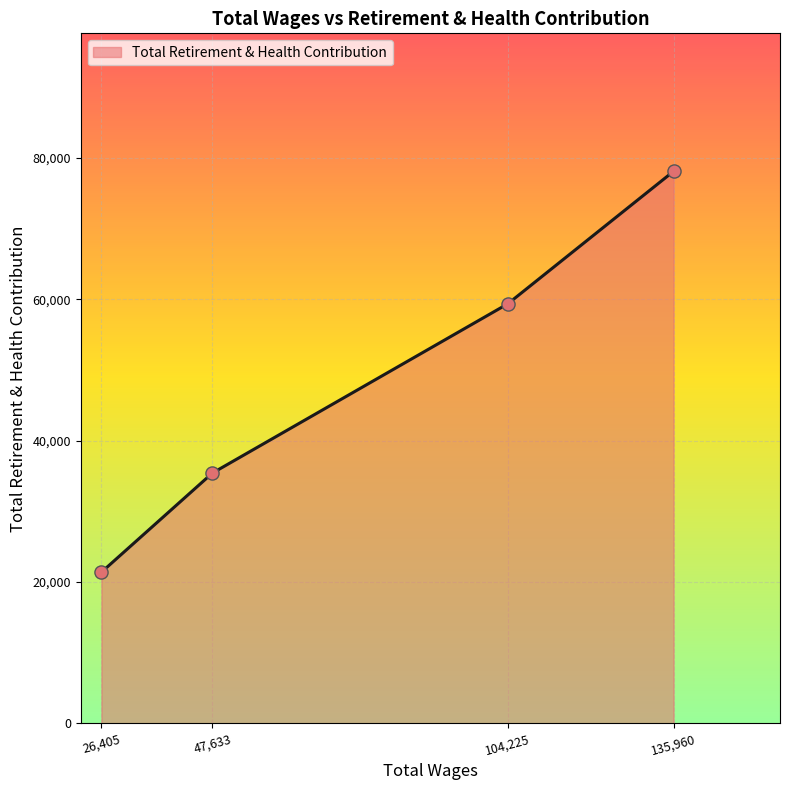

What is the ratio of the value at 47,633 to the value at 26,405?

1.7